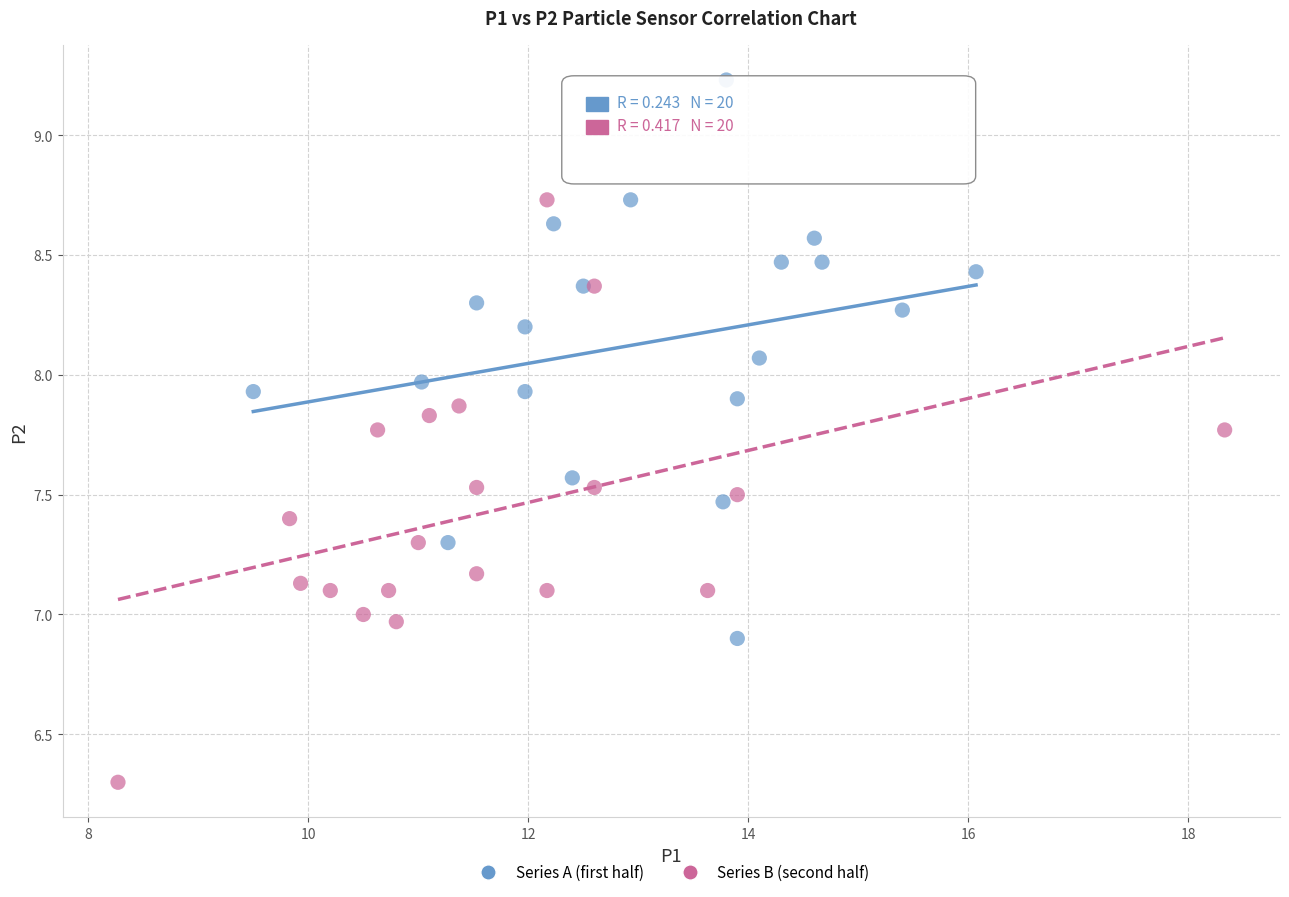

Which series reaches the minimum Y coordinate?

Series B (second half)